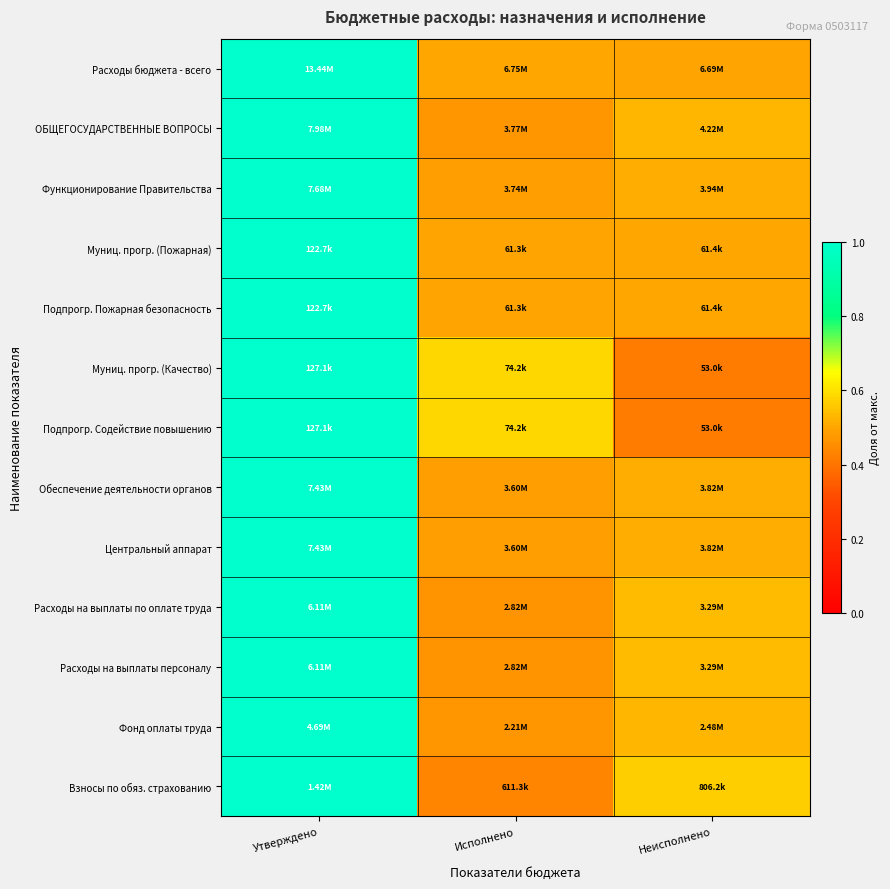

Reading right to left, list all the values displayed in this chart.

Расходы бюджета - всего: Неисполнено=0.5	Исполнено=0.5	Утверждено=1.0
ОБЩЕГОСУДАРСТВЕННЫЕ ВОПРОСЫ: Неисполнено=0.5	Исполнено=0.5	Утверждено=1.0
Функционирование Правительства: Неисполнено=0.5	Исполнено=0.5	Утверждено=1.0
Муниц. прогр. (Пожарная): Неисполнено=0.5	Исполнено=0.5	Утверждено=1.0
Подпрогр. Пожарная безопасность: Неисполнено=0.5	Исполнено=0.5	Утверждено=1.0
Муниц. прогр. (Качество): Неисполнено=0.4	Исполнено=0.6	Утверждено=1.0
Подпрогр. Содействие повышению: Неисполнено=0.4	Исполнено=0.6	Утверждено=1.0
Обеспечение деятельности органов: Неисполнено=0.5	Исполнено=0.5	Утверждено=1.0
Центральный аппарат: Неисполнено=0.5	Исполнено=0.5	Утверждено=1.0
Расходы на выплаты по оплате труда: Неисполнено=0.5	Исполнено=0.5	Утверждено=1.0
Расходы на выплаты персоналу: Неисполнено=0.5	Исполнено=0.5	Утверждено=1.0
Фонд оплаты труда: Неисполнено=0.5	Исполнено=0.5	Утверждено=1.0
Взносы по обяз. страхованию: Неисполнено=0.6	Исполнено=0.4	Утверждено=1.0